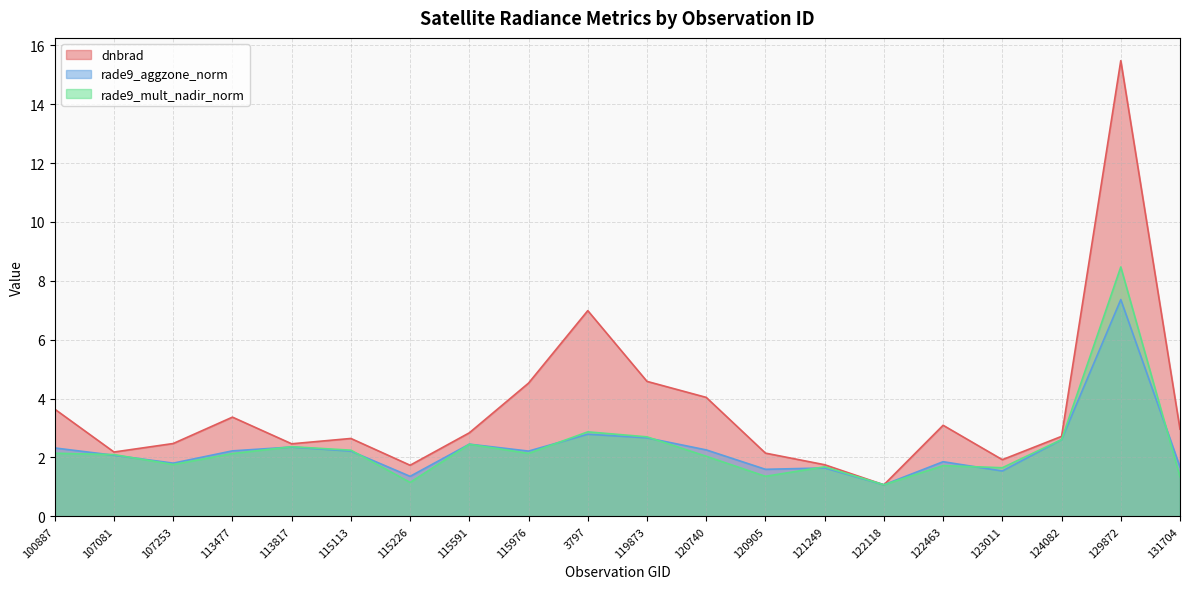

Read the rade9_mult_nadir_norm value at 107253.

1.8